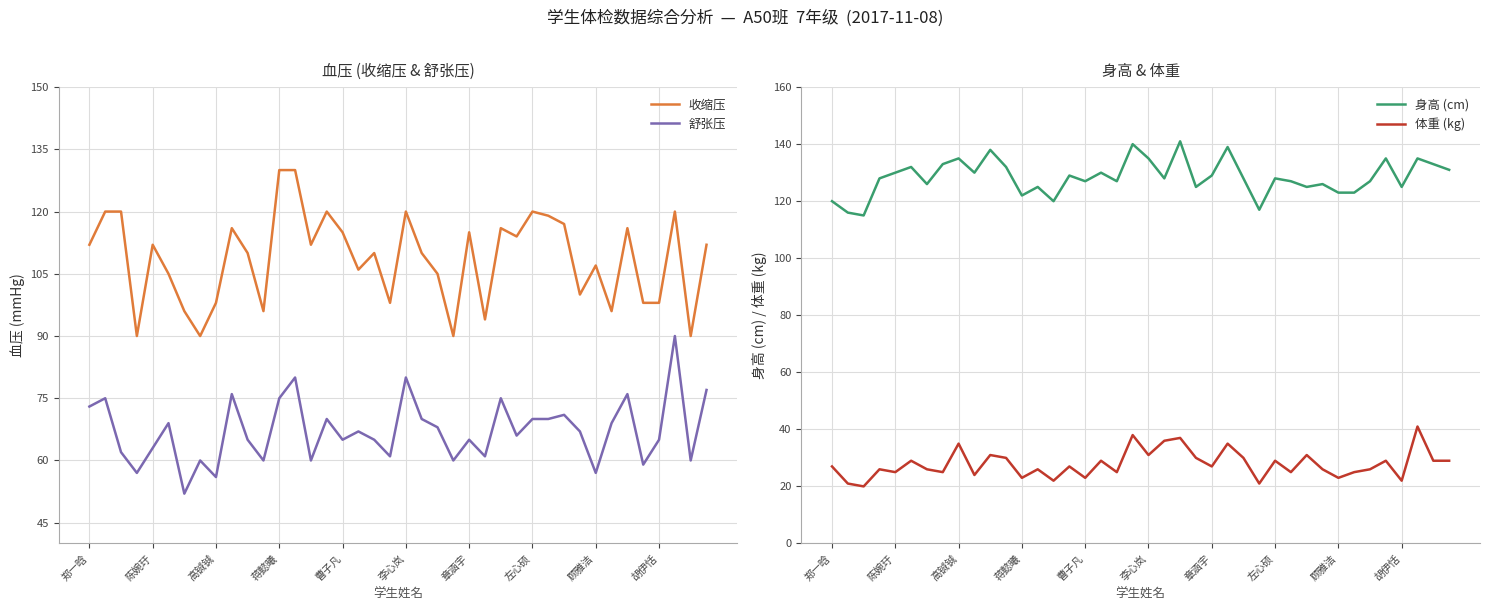

Which series has the largest total across all categories?

身高 (cm)